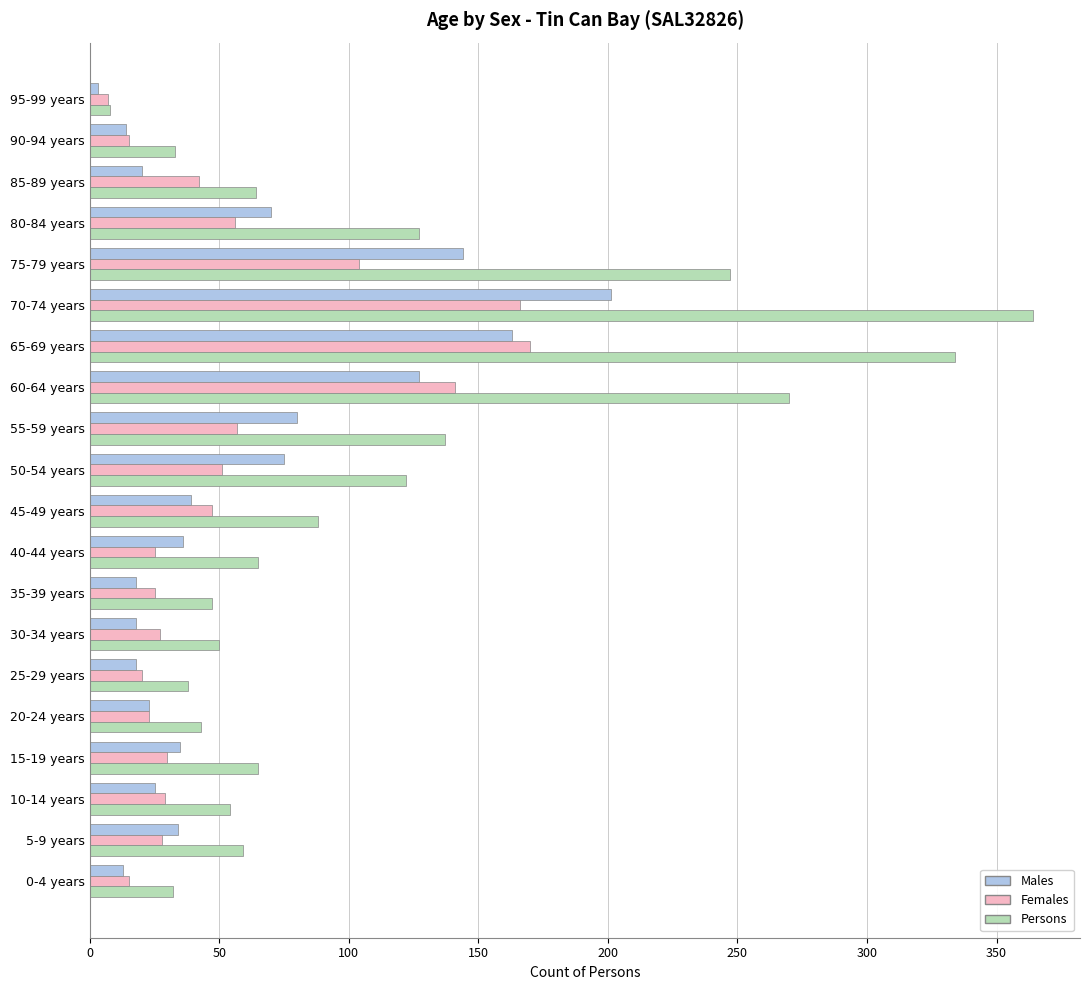

Is it true that Persons equals 34 at 45-49 years?

False